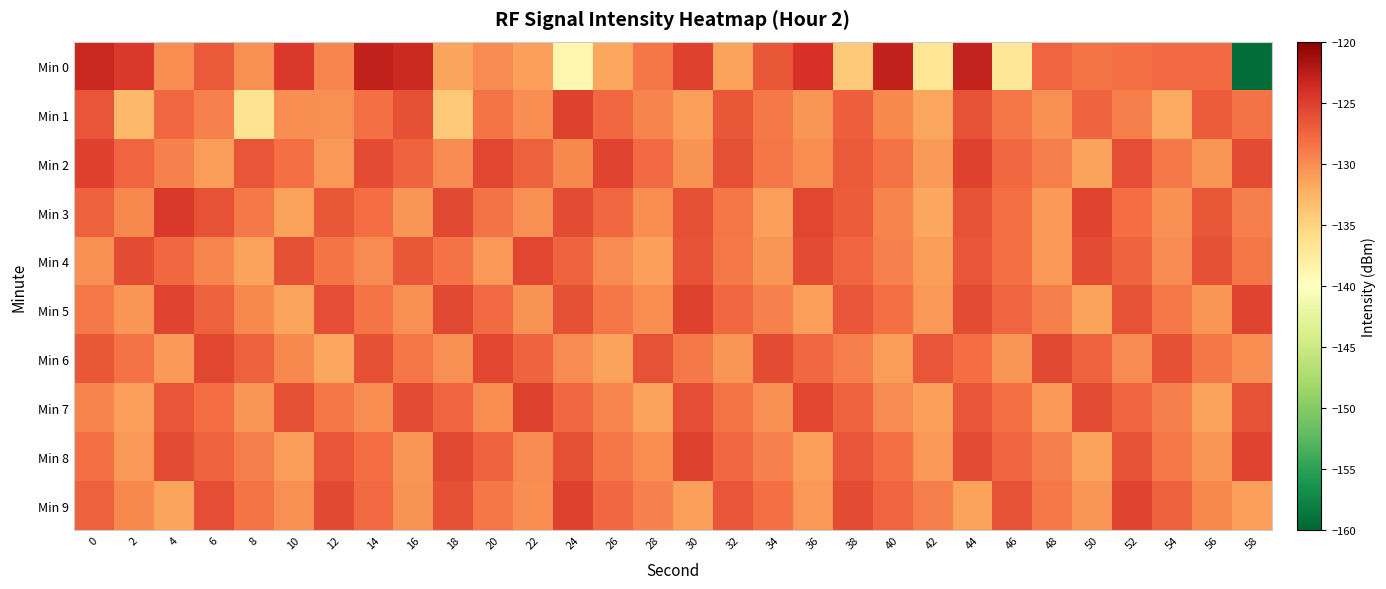

Which series changed the most between 34 and 36?

Min 3